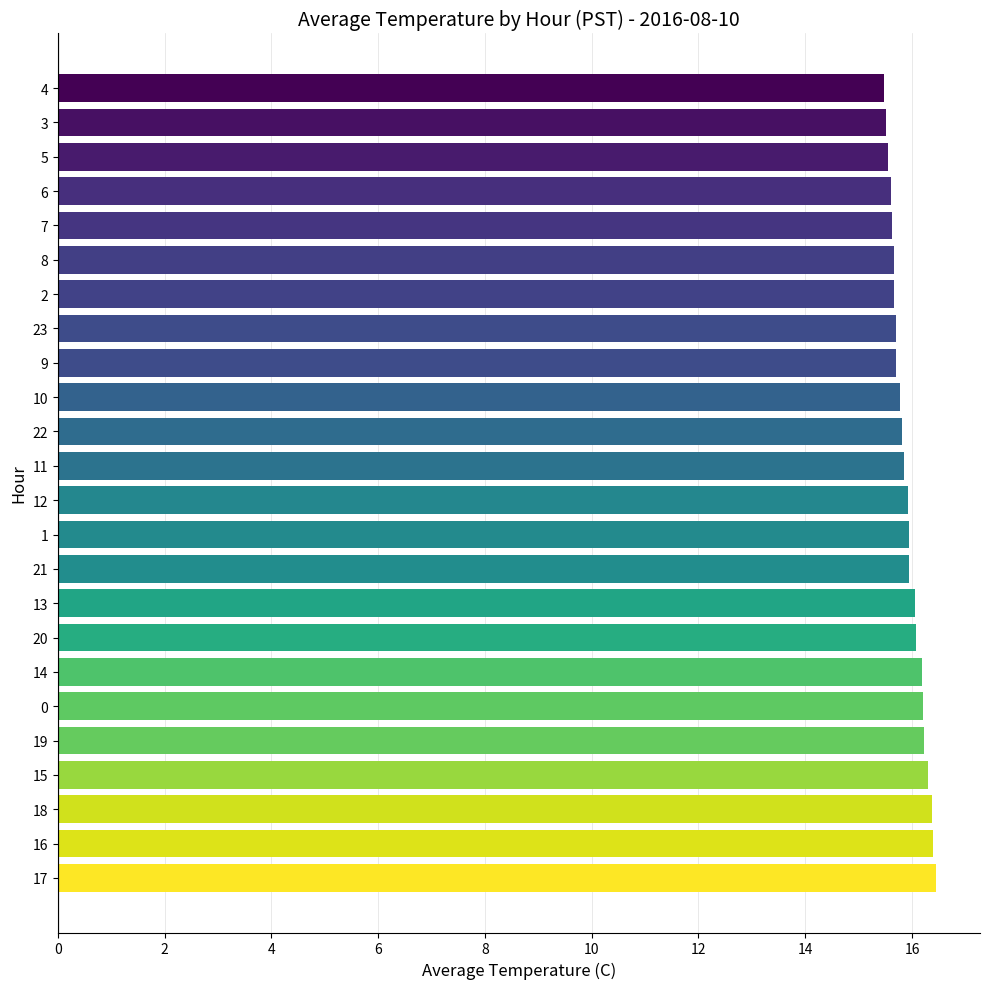

The chart shows a value of 10.4 at 16. True or false?

False